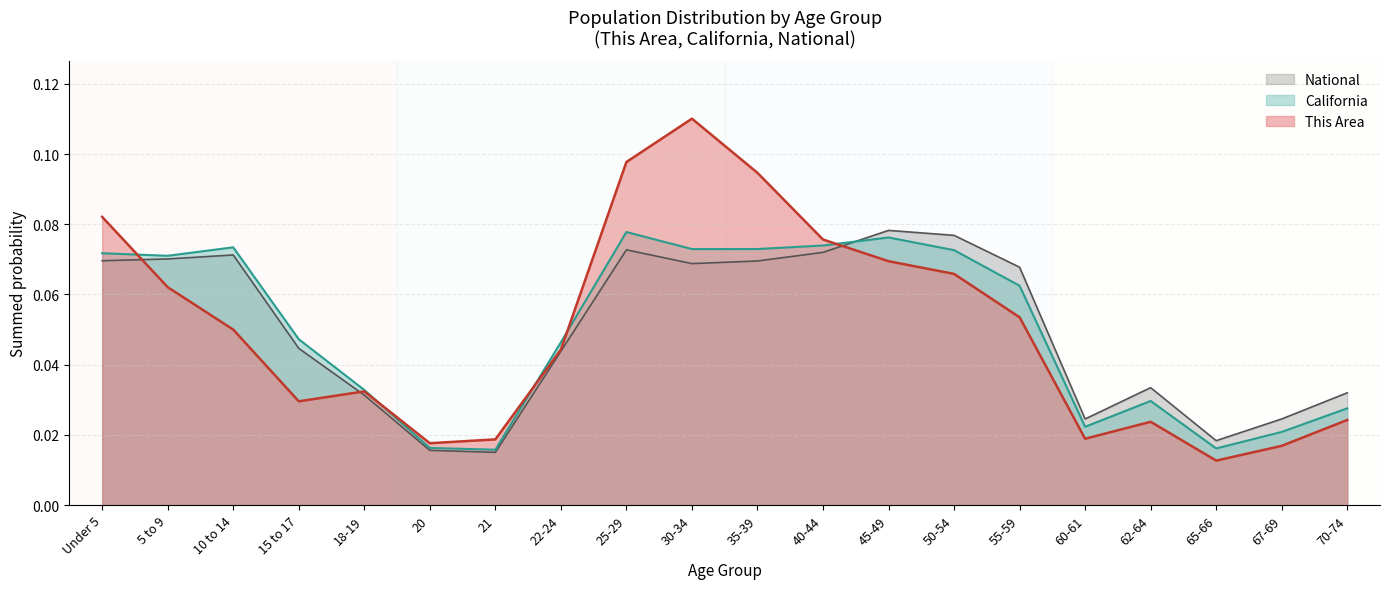

At which category does the chart reach its peak across all series?

30-34